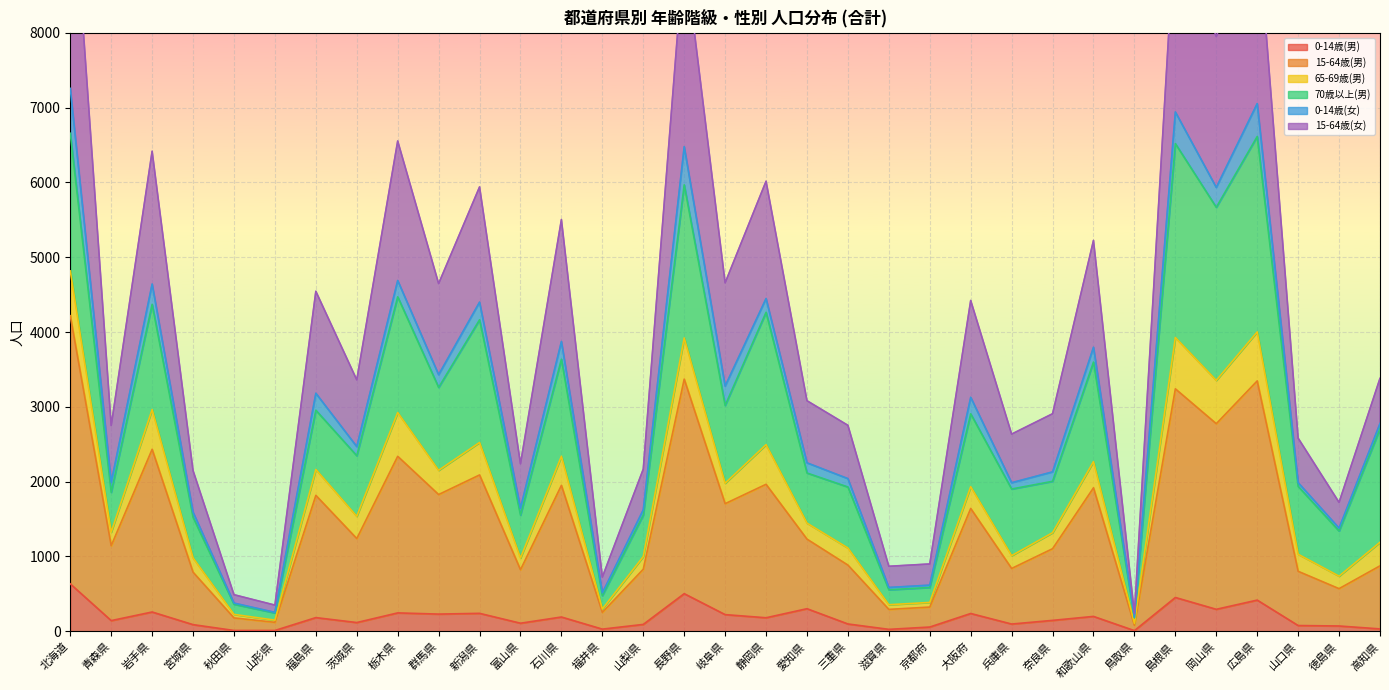

True or false: 0-14歳(男) and 15-64歳(女) intersect in this chart.

False